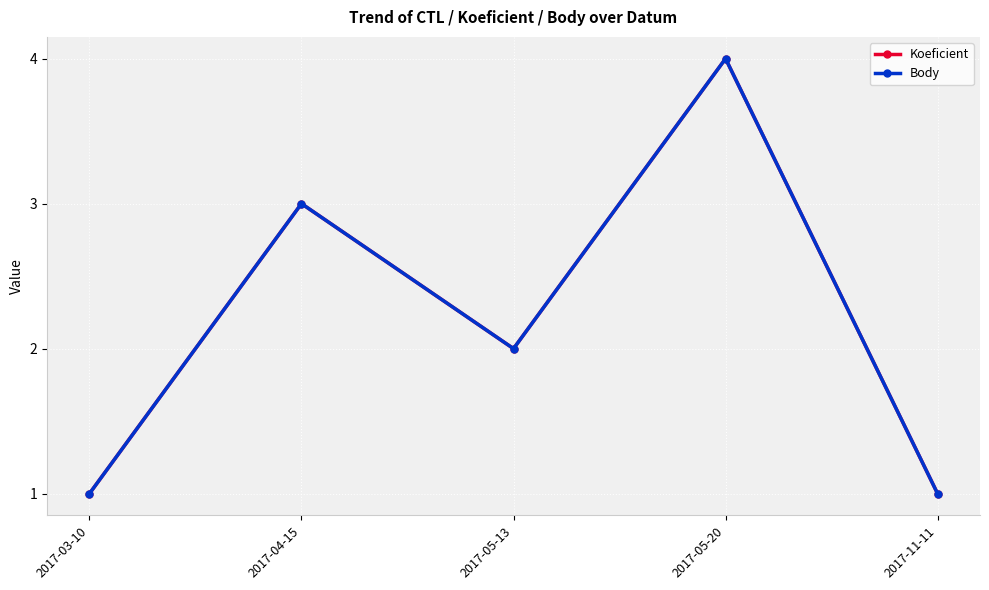

How many lines are shown in the chart?

2